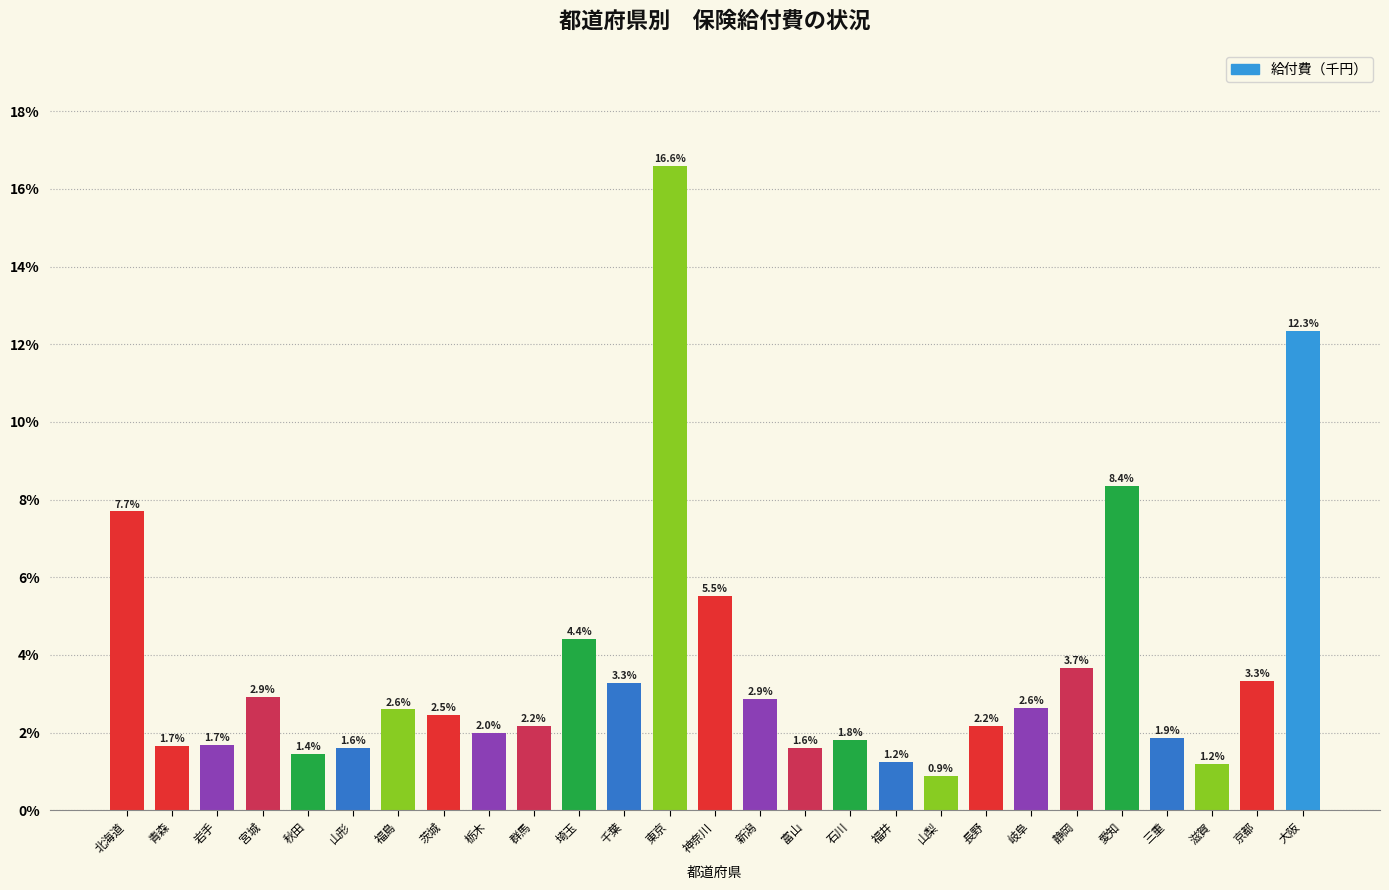

Reading right to left, what are all the values shown in this chart?

12.3	3.3	1.2	1.9	8.4	3.7	2.6	2.2	0.9	1.2	1.8	1.6	2.9	5.5	16.6	3.3	4.4	2.2	2.0	2.5	2.6	1.6	1.4	2.9	1.7	1.7	7.7